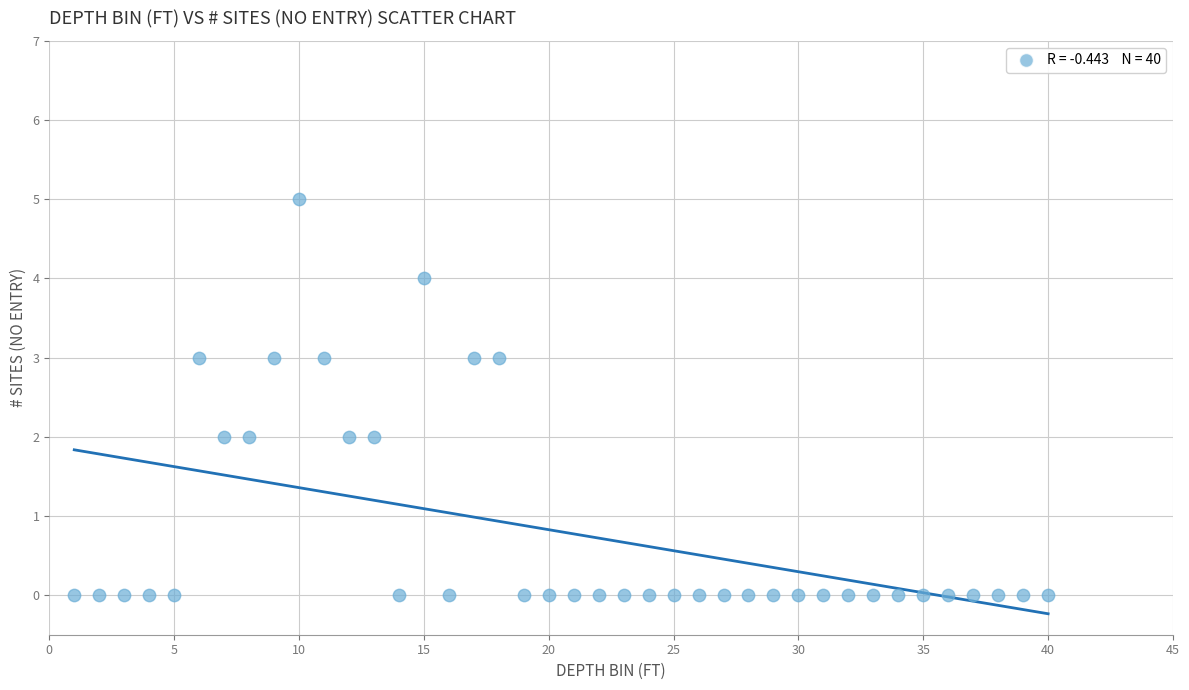

What is the range of X values (max minus min)?

39